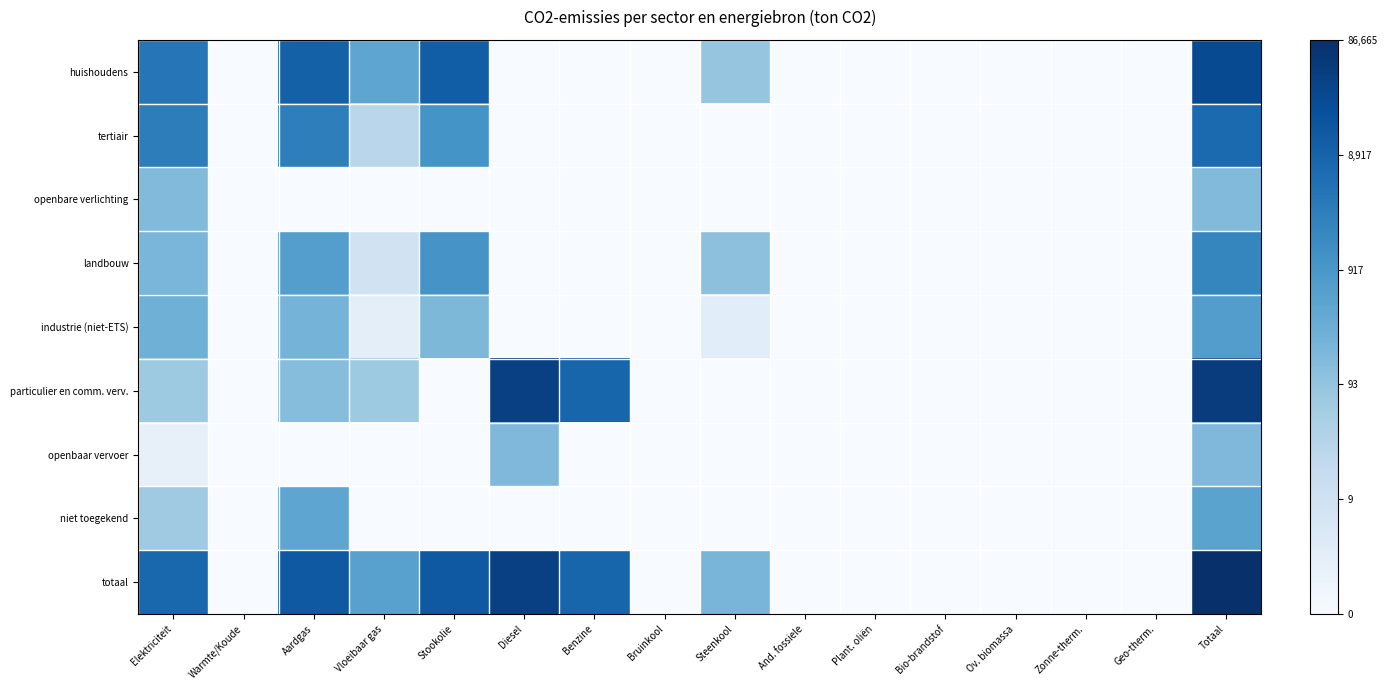

Reading right to left, what are all the values shown in this chart?

huishoudens: Totaal=10.2	Geo-therm.=0.0	Zonne-therm.=0.0	Ov. biomassa=0.0	Bio-brandstof=0.0	Plant. oliën=0.0	And. fossiele=0.0	Steenkool=4.5	Bruinkool=0.0	Benzine=0.0	Diesel=0.0	Stookolie=9.4	Vloeibaar gas=6.1	Aardgas=9.2	Warmte/Koude=0.0	Elektriciteit=8.3
tertiair: Totaal=8.8	Geo-therm.=0.0	Zonne-therm.=0.0	Ov. biomassa=0.0	Bio-brandstof=0.0	Plant. oliën=0.0	And. fossiele=0.0	Steenkool=0.0	Bruinkool=0.0	Benzine=0.0	Diesel=0.0	Stookolie=7.0	Vloeibaar gas=3.3	Aardgas=7.9	Warmte/Koude=0.0	Elektriciteit=8.0
openbare verlichting: Totaal=5.0	Geo-therm.=0.0	Zonne-therm.=0.0	Ov. biomassa=0.0	Bio-brandstof=0.0	Plant. oliën=0.0	And. fossiele=0.0	Steenkool=0.0	Bruinkool=0.0	Benzine=0.0	Diesel=0.0	Stookolie=0.0	Vloeibaar gas=0.0	Aardgas=0.0	Warmte/Koude=0.0	Elektriciteit=5.0
landbouw: Totaal=7.6	Geo-therm.=0.0	Zonne-therm.=0.0	Ov. biomassa=0.0	Bio-brandstof=0.0	Plant. oliën=0.0	And. fossiele=0.0	Steenkool=4.7	Bruinkool=0.0	Benzine=0.0	Diesel=0.0	Stookolie=6.9	Vloeibaar gas=2.2	Aardgas=6.5	Warmte/Koude=0.0	Elektriciteit=5.3
industrie (niet-ETS): Totaal=6.5	Geo-therm.=0.0	Zonne-therm.=0.0	Ov. biomassa=0.0	Bio-brandstof=0.0	Plant. oliën=0.0	And. fossiele=0.0	Steenkool=1.2	Bruinkool=0.0	Benzine=0.0	Diesel=0.0	Stookolie=5.2	Vloeibaar gas=1.1	Aardgas=5.4	Warmte/Koude=0.0	Elektriciteit=5.6
particulier en comm. verv.: Totaal=10.8	Geo-therm.=0.0	Zonne-therm.=0.0	Ov. biomassa=0.0	Bio-brandstof=0.0	Plant. oliën=0.0	And. fossiele=0.0	Steenkool=0.0	Bruinkool=0.0	Benzine=9.0	Diesel=10.6	Stookolie=0.0	Vloeibaar gas=4.2	Aardgas=4.9	Warmte/Koude=0.0	Elektriciteit=4.2
openbaar vervoer: Totaal=5.1	Geo-therm.=0.0	Zonne-therm.=0.0	Ov. biomassa=0.0	Bio-brandstof=0.0	Plant. oliën=0.0	And. fossiele=0.0	Steenkool=0.0	Bruinkool=0.0	Benzine=0.0	Diesel=5.1	Stookolie=0.0	Vloeibaar gas=0.0	Aardgas=0.0	Warmte/Koude=0.0	Elektriciteit=0.9
niet toegekend: Totaal=6.3	Geo-therm.=0.0	Zonne-therm.=0.0	Ov. biomassa=0.0	Bio-brandstof=0.0	Plant. oliën=0.0	And. fossiele=0.0	Steenkool=0.0	Bruinkool=0.0	Benzine=0.0	Diesel=0.0	Stookolie=0.0	Vloeibaar gas=0.0	Aardgas=6.1	Warmte/Koude=0.0	Elektriciteit=4.2
totaal: Totaal=11.4	Geo-therm.=0.0	Zonne-therm.=0.0	Ov. biomassa=0.0	Bio-brandstof=0.0	Plant. oliën=0.0	And. fossiele=0.0	Steenkool=5.3	Bruinkool=0.0	Benzine=9.0	Diesel=10.6	Stookolie=9.5	Vloeibaar gas=6.3	Aardgas=9.6	Warmte/Koude=0.0	Elektriciteit=9.0